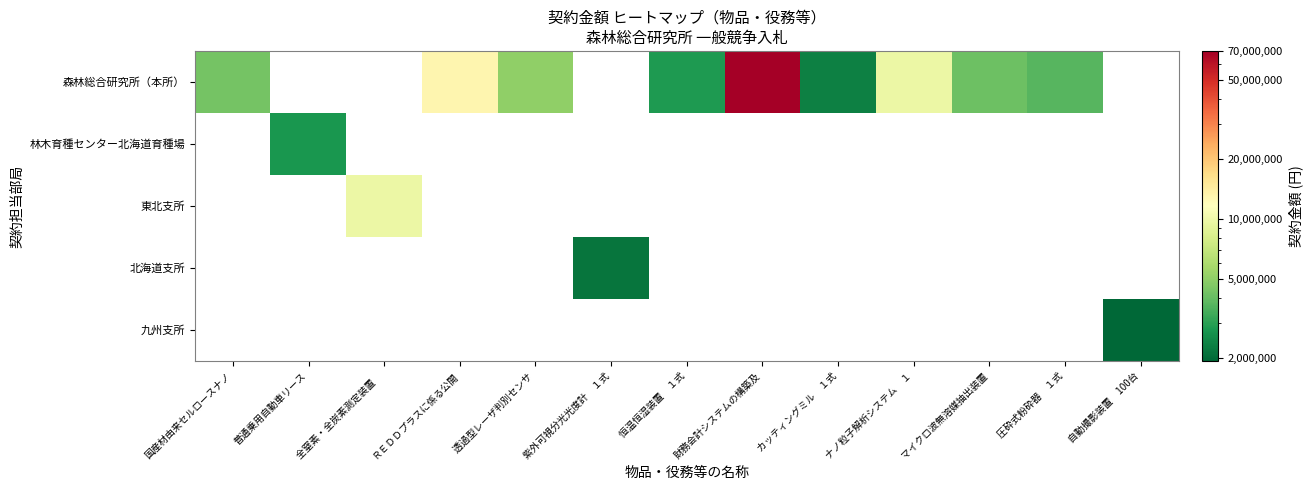

At which category does the chart reach its peak across all series?

財務会計システムの構築及